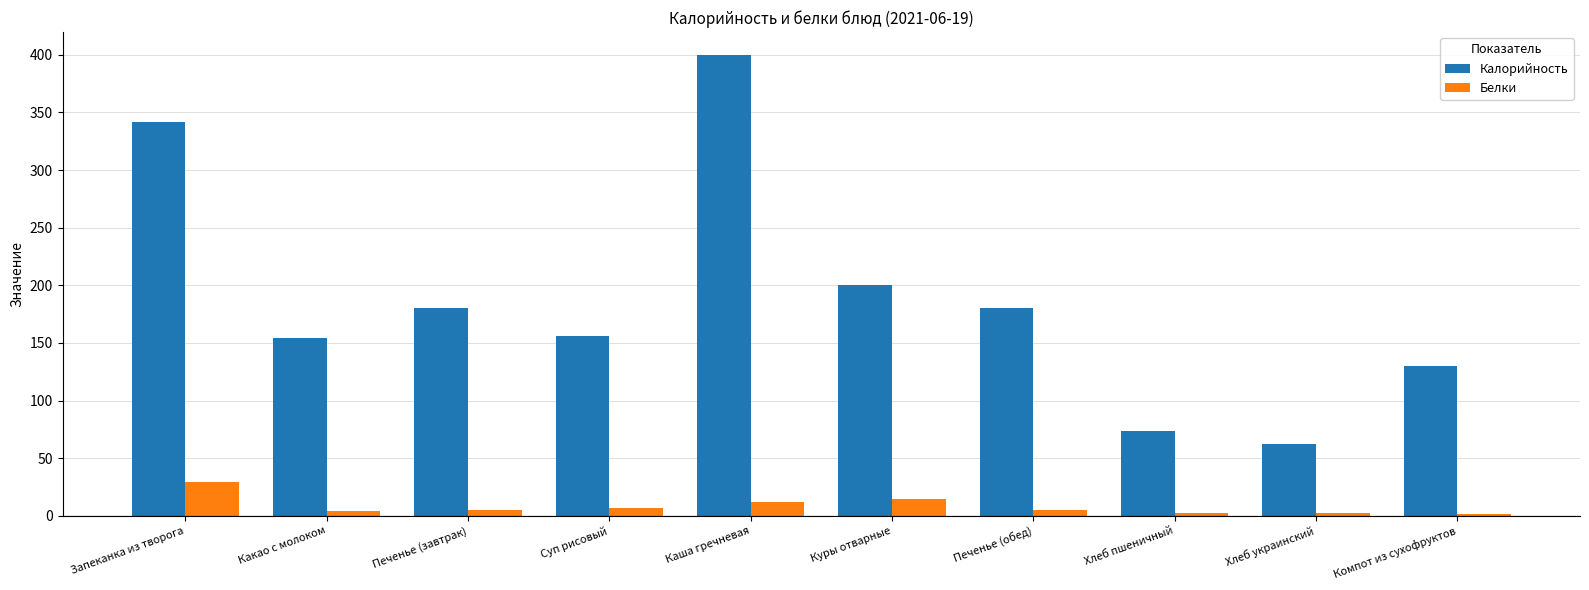

List the series in order of their overall mean, lowest first.

Белки, Калорийность